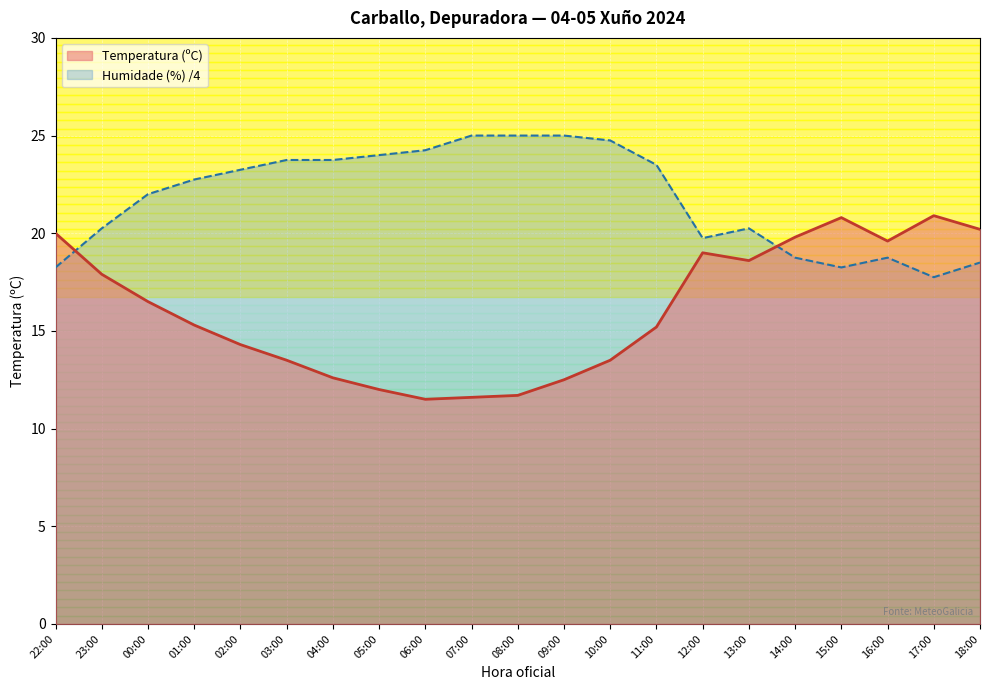

Where do Humidade (%) and Temperatura (ºC) first cross each other?

22:00 and 23:00